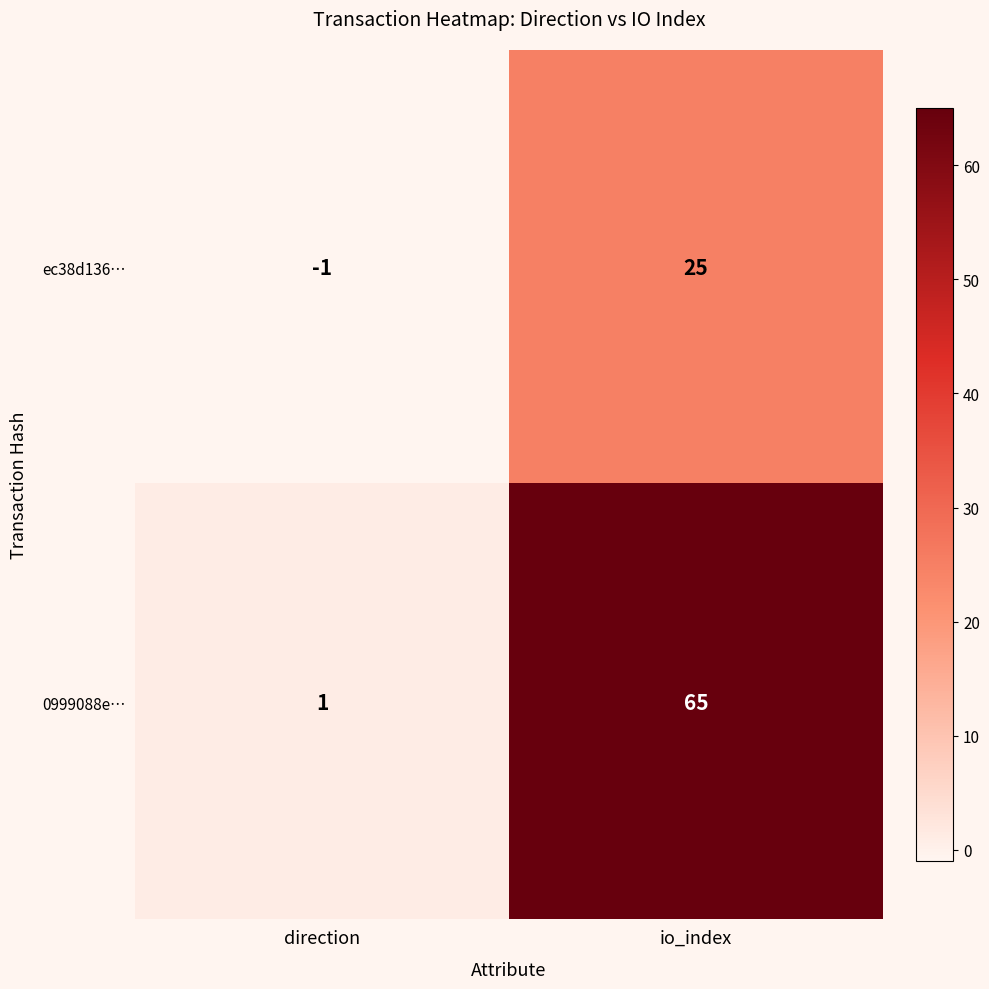

At which category is the sum across all series the highest?

io_index